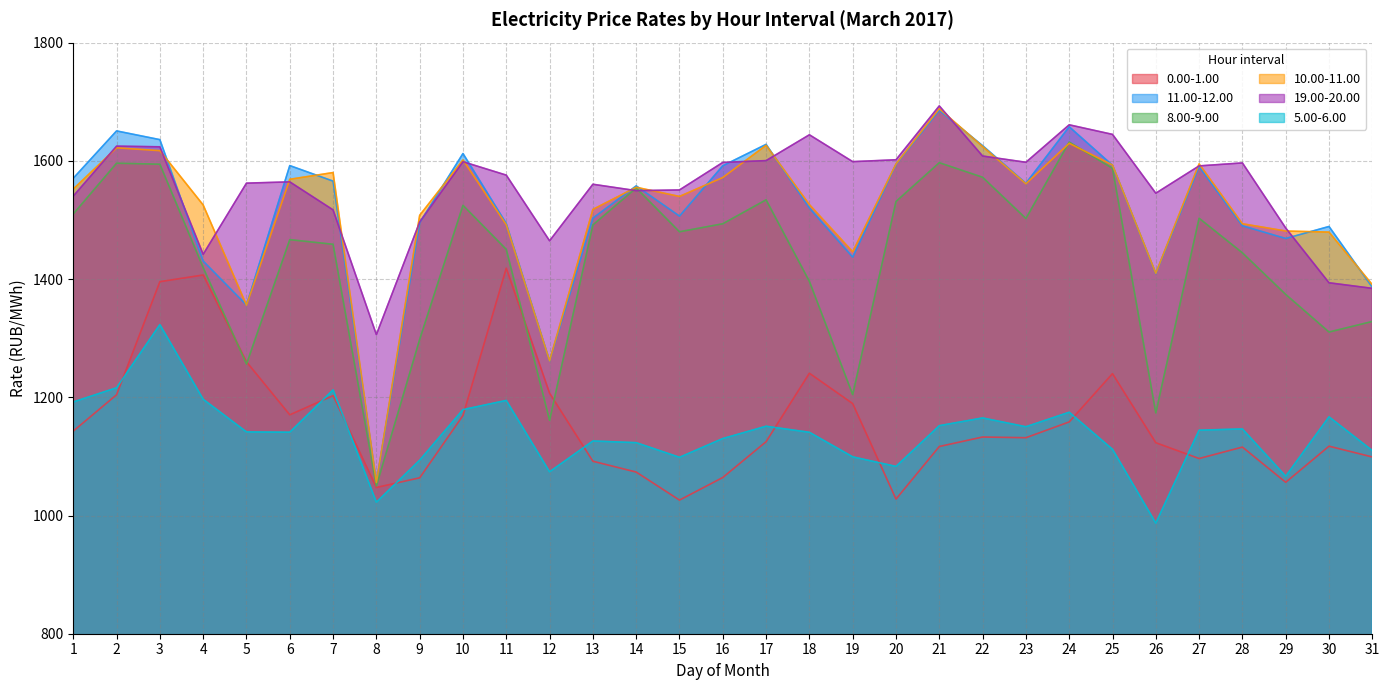

True or false: 5.00-6.00 has more than 0 points higher than both neighbors.

True